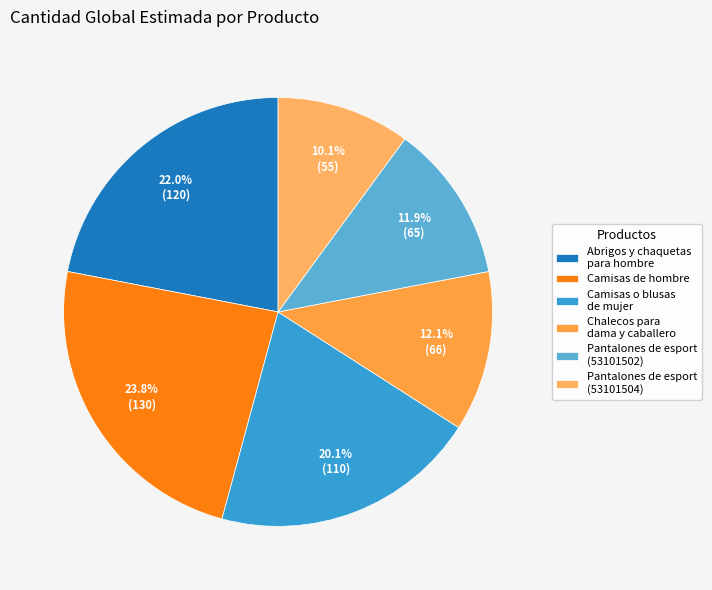

What is the smallest slice in the pie chart?

Pantalones de esport (53101504)